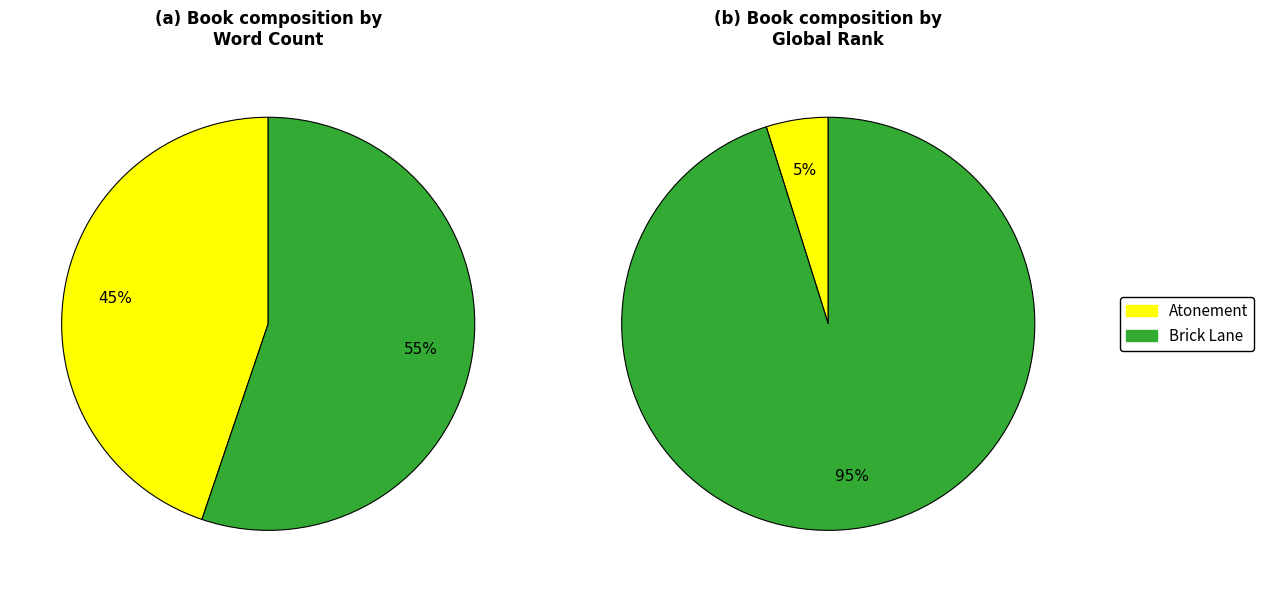

Between Brick Lane and Atonement, which is larger?

Brick Lane